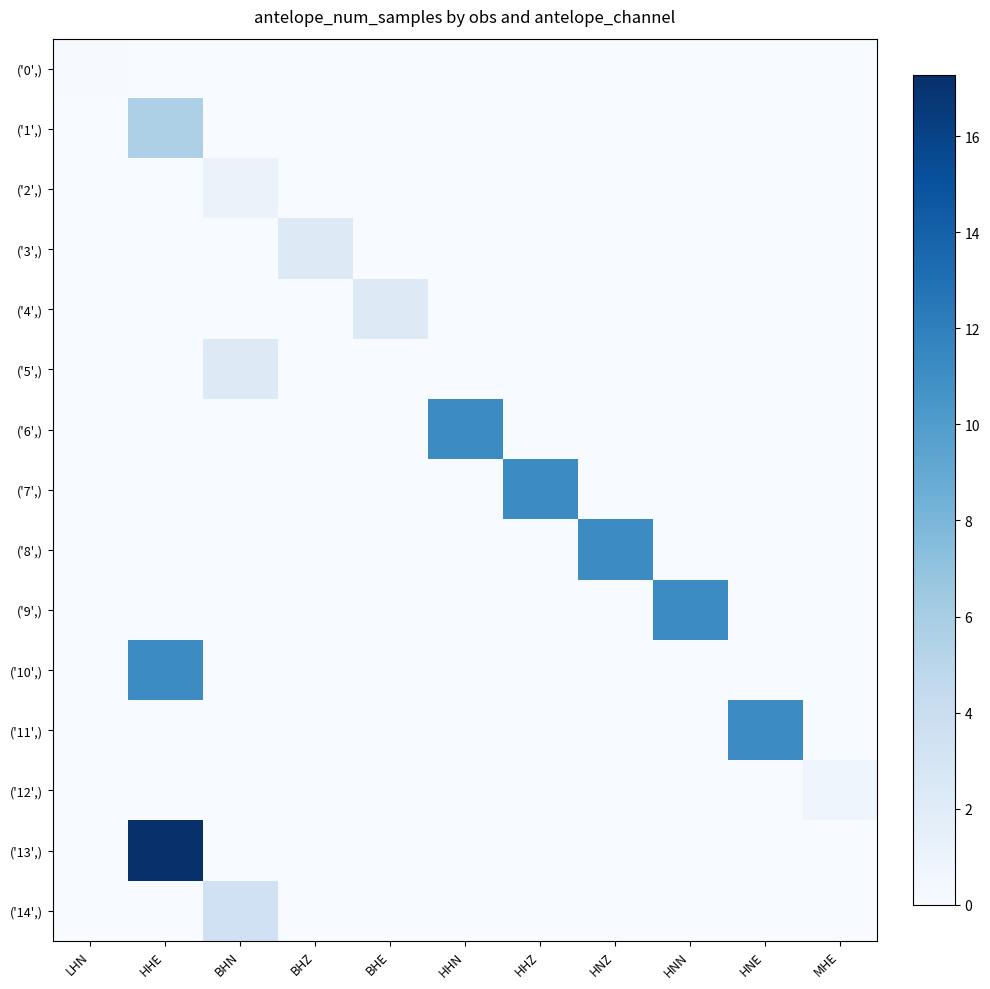

Reading left to right, what are all the values shown in this chart?

('0',): LHN=0.1	HHE=0.0	BHN=0.0	BHZ=0.0	BHE=0.0	HHN=0.0	HHZ=0.0	HNZ=0.0	HNN=0.0	HNE=0.0	MHE=0.0
('1',): LHN=0.0	HHE=5.7	BHN=0.0	BHZ=0.0	BHE=0.0	HHN=0.0	HHZ=0.0	HNZ=0.0	HNN=0.0	HNE=0.0	MHE=0.0
('2',): LHN=0.0	HHE=0.0	BHN=1.1	BHZ=0.0	BHE=0.0	HHN=0.0	HHZ=0.0	HNZ=0.0	HNN=0.0	HNE=0.0	MHE=0.0
('3',): LHN=0.0	HHE=0.0	BHN=0.0	BHZ=2.2	BHE=0.0	HHN=0.0	HHZ=0.0	HNZ=0.0	HNN=0.0	HNE=0.0	MHE=0.0
('4',): LHN=0.0	HHE=0.0	BHN=0.0	BHZ=0.0	BHE=2.2	HHN=0.0	HHZ=0.0	HNZ=0.0	HNN=0.0	HNE=0.0	MHE=0.0
('5',): LHN=0.0	HHE=0.0	BHN=2.2	BHZ=0.0	BHE=0.0	HHN=0.0	HHZ=0.0	HNZ=0.0	HNN=0.0	HNE=0.0	MHE=0.0
('6',): LHN=0.0	HHE=0.0	BHN=0.0	BHZ=0.0	BHE=0.0	HHN=11.2	HHZ=0.0	HNZ=0.0	HNN=0.0	HNE=0.0	MHE=0.0
('7',): LHN=0.0	HHE=0.0	BHN=0.0	BHZ=0.0	BHE=0.0	HHN=0.0	HHZ=11.2	HNZ=0.0	HNN=0.0	HNE=0.0	MHE=0.0
('8',): LHN=0.0	HHE=0.0	BHN=0.0	BHZ=0.0	BHE=0.0	HHN=0.0	HHZ=0.0	HNZ=11.2	HNN=0.0	HNE=0.0	MHE=0.0
('9',): LHN=0.0	HHE=0.0	BHN=0.0	BHZ=0.0	BHE=0.0	HHN=0.0	HHZ=0.0	HNZ=0.0	HNN=11.2	HNE=0.0	MHE=0.0
('10',): LHN=0.0	HHE=11.2	BHN=0.0	BHZ=0.0	BHE=0.0	HHN=0.0	HHZ=0.0	HNZ=0.0	HNN=0.0	HNE=0.0	MHE=0.0
('11',): LHN=0.0	HHE=0.0	BHN=0.0	BHZ=0.0	BHE=0.0	HHN=0.0	HHZ=0.0	HNZ=0.0	HNN=0.0	HNE=11.2	MHE=0.0
('12',): LHN=0.0	HHE=0.0	BHN=0.0	BHZ=0.0	BHE=0.0	HHN=0.0	HHZ=0.0	HNZ=0.0	HNN=0.0	HNE=0.0	MHE=0.7
('13',): LHN=0.0	HHE=17.3	BHN=0.0	BHZ=0.0	BHE=0.0	HHN=0.0	HHZ=0.0	HNZ=0.0	HNN=0.0	HNE=0.0	MHE=0.0
('14',): LHN=0.0	HHE=0.0	BHN=3.5	BHZ=0.0	BHE=0.0	HHN=0.0	HHZ=0.0	HNZ=0.0	HNN=0.0	HNE=0.0	MHE=0.0